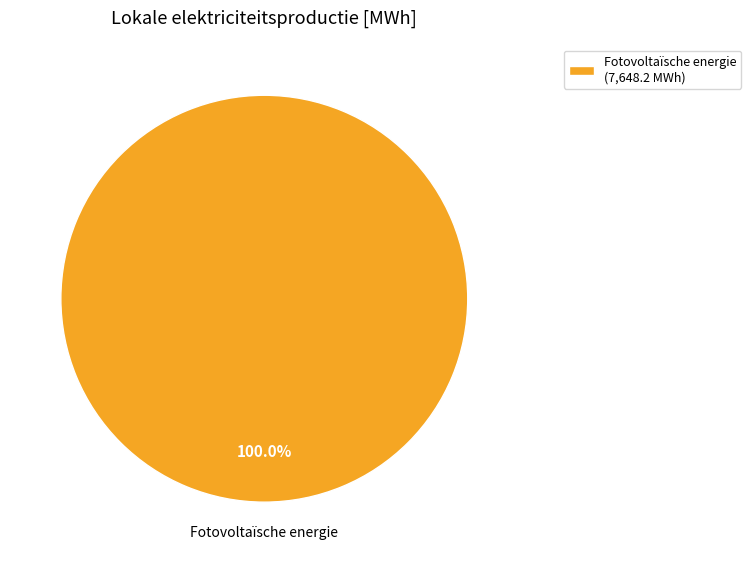

Is there a majority slice in this chart?

Yes